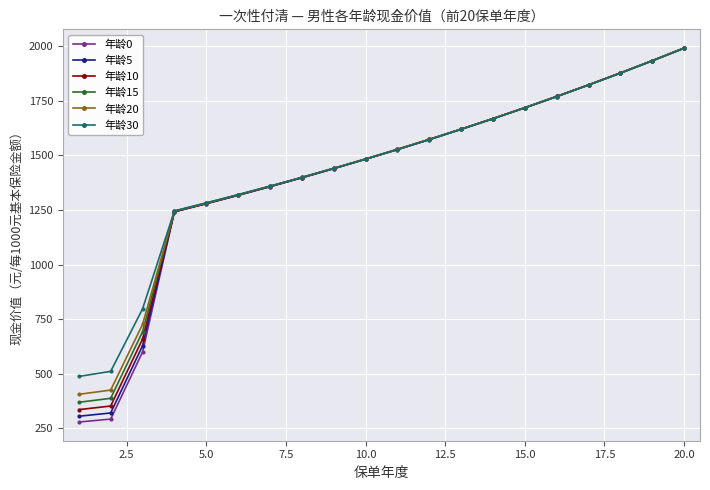

What is the maximum value shown in the chart?

1992.2